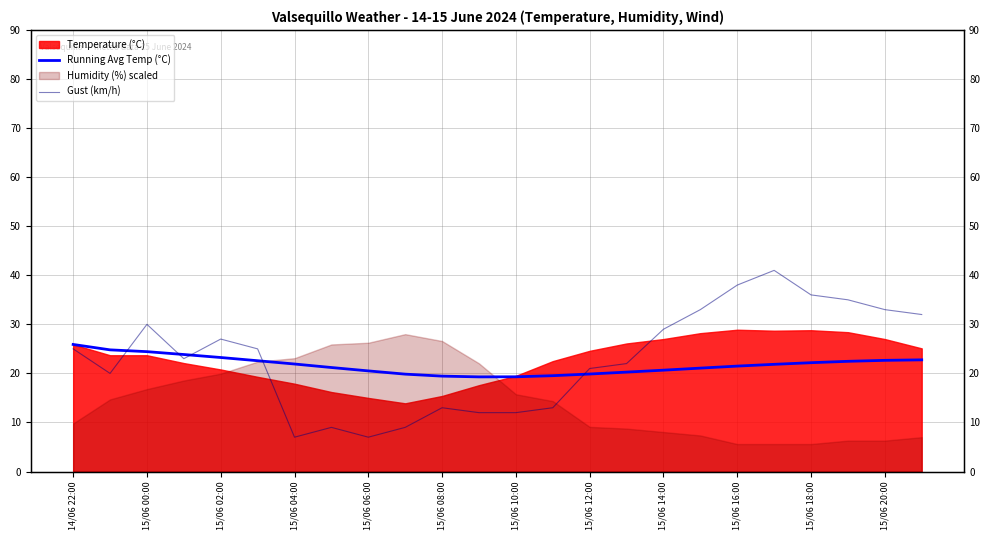

The value of Running Avg Temp (°C) at 15/06 08:00 is 31.4. True or false?

False